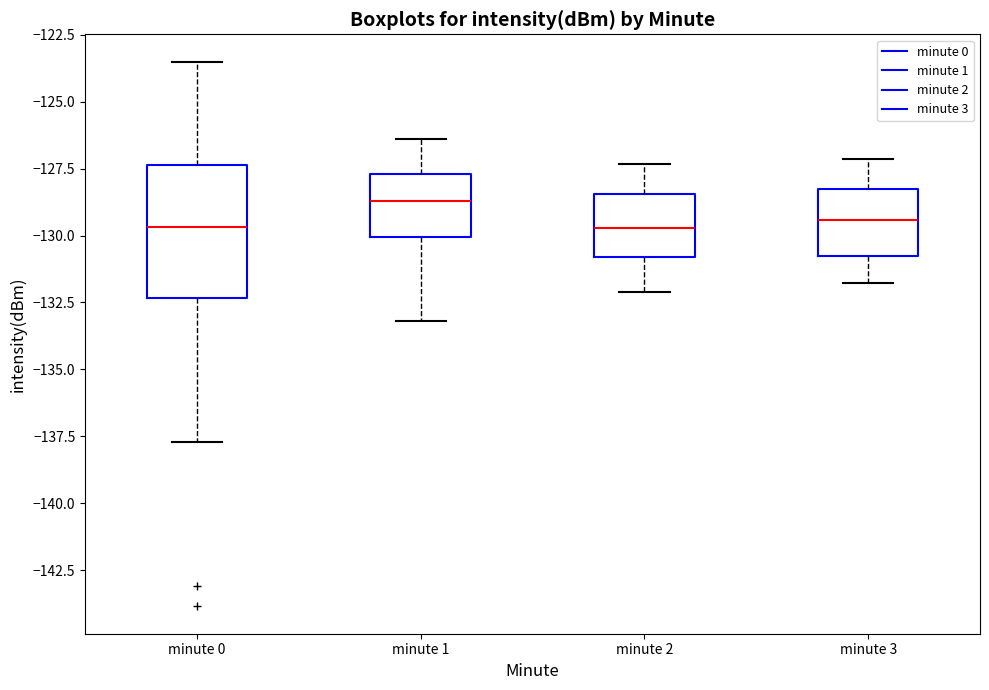

Which box is the tallest, from its lower edge to its upper edge?

minute 0